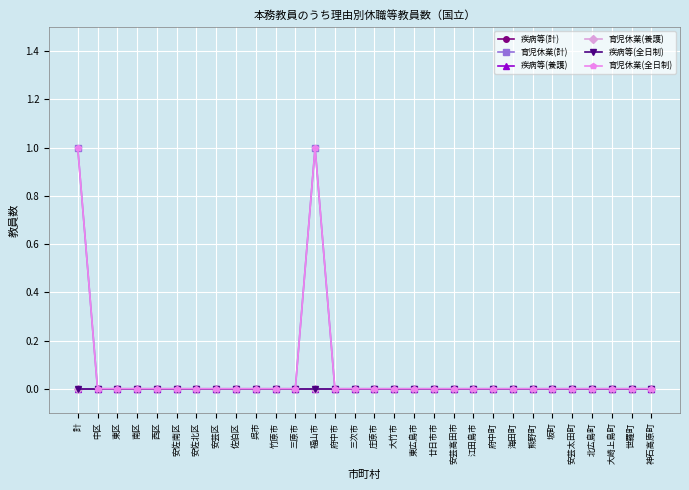

Where is the first local maximum for 育児休業(計)?

福山市